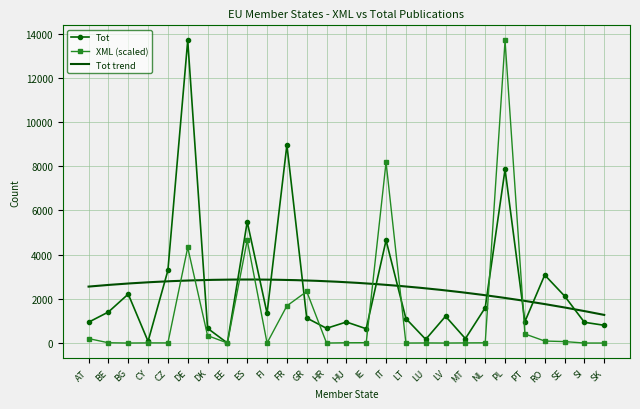

Reading left to right, what are all the values shown in this chart?

XML: 202.7	13.4	1.0	7.2	7.2	4325.9	336.5	3.1	4655.2	1.0	1682.8	2335.3	1.0	13.4	17.5	8179.4	1.0	5.1	1.0	7.2	11.3	13692.0	412.7	91.6	66.9	1.0	1.0
Tot: 943.0	1405.0	2215.0	78.0	3285.0	13692.0	669.0	1.0	5486.0	1346.0	8963.0	1134.0	667.0	953.0	647.0	4650.0	1109.0	167.0	1213.0	200.0	1601.0	7855.0	970.0	3080.0	2130.0	940.0	804.0